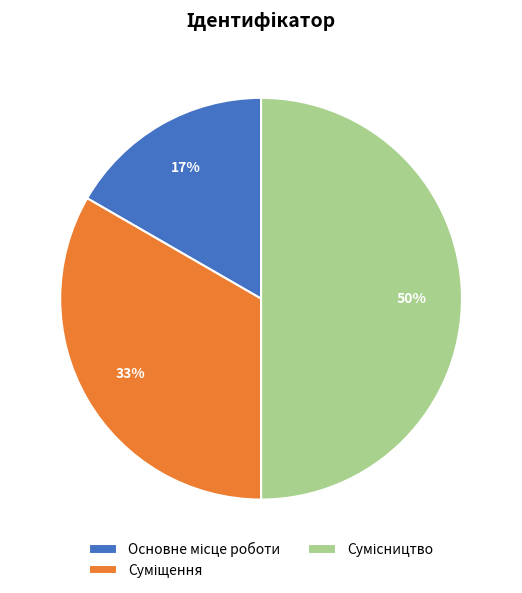

To the nearest percent, what is the average slice percentage?

33%